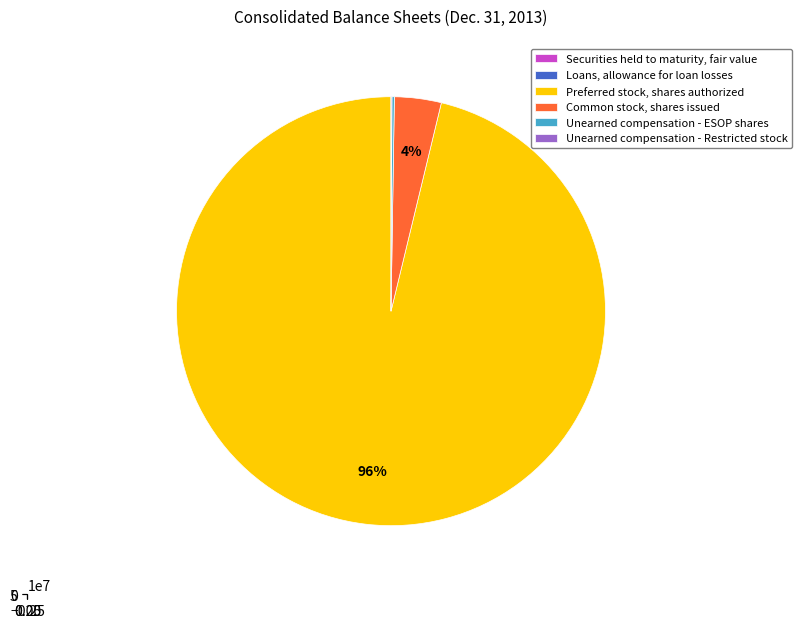

What portion of the pie excludes Preferred stock, shares authorized?

3.8%